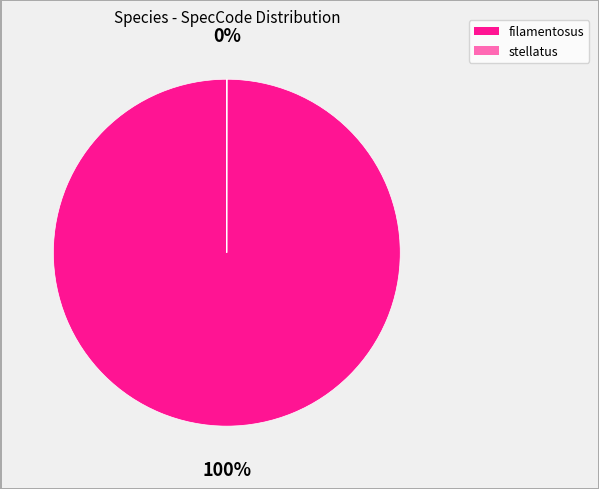

True or false: filamentosus accounts for 100% of the total.

True